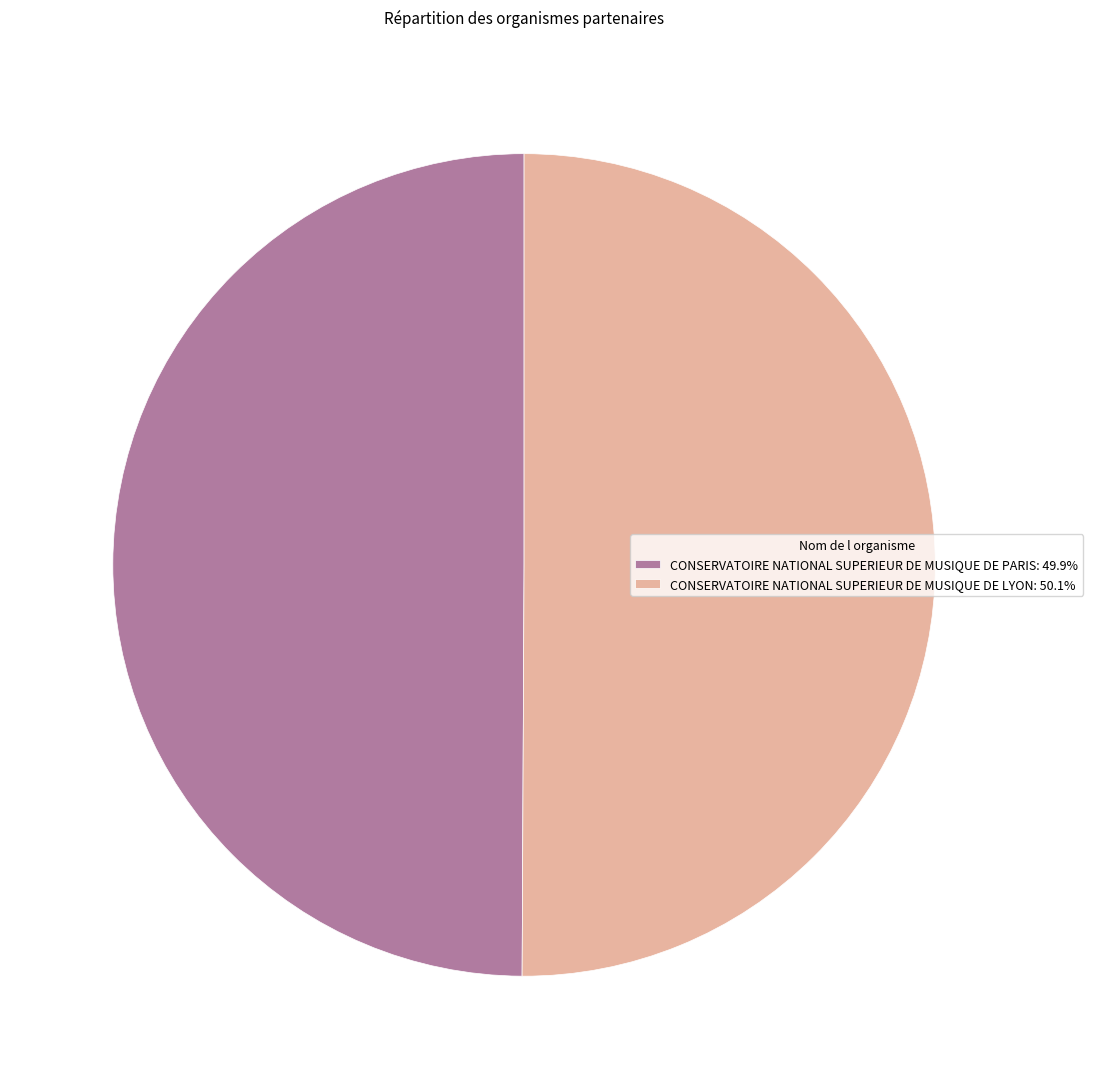

What is the ratio of the value at CONSERVATOIRE NATIONAL SUPERIEUR DE MUSIQUE DE LYON: 50.1% to the value at CONSERVATOIRE NATIONAL SUPERIEUR DE MUSIQUE DE PARIS: 49.9%?

1.0